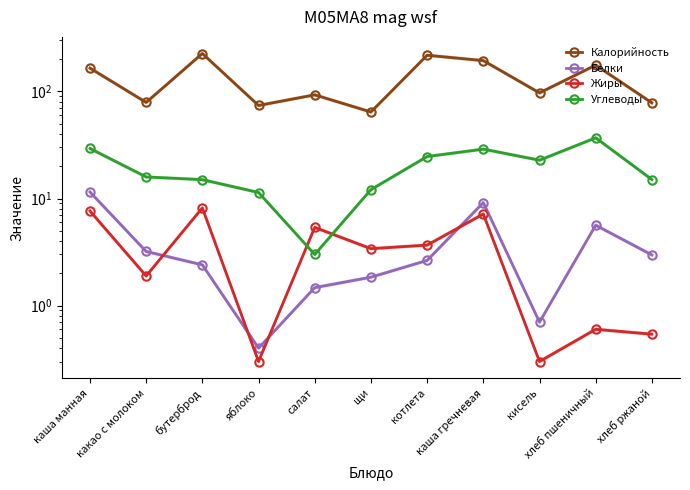

The value of Углеводы at хлеб ржаной is 15.0. True or false?

True